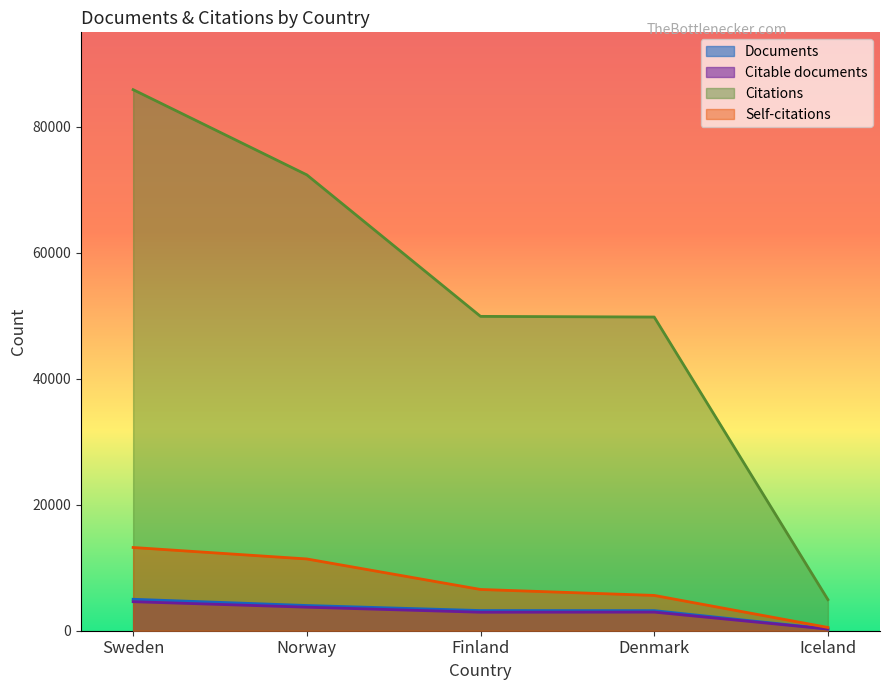

What is the average value of the Self-citations series?

7456